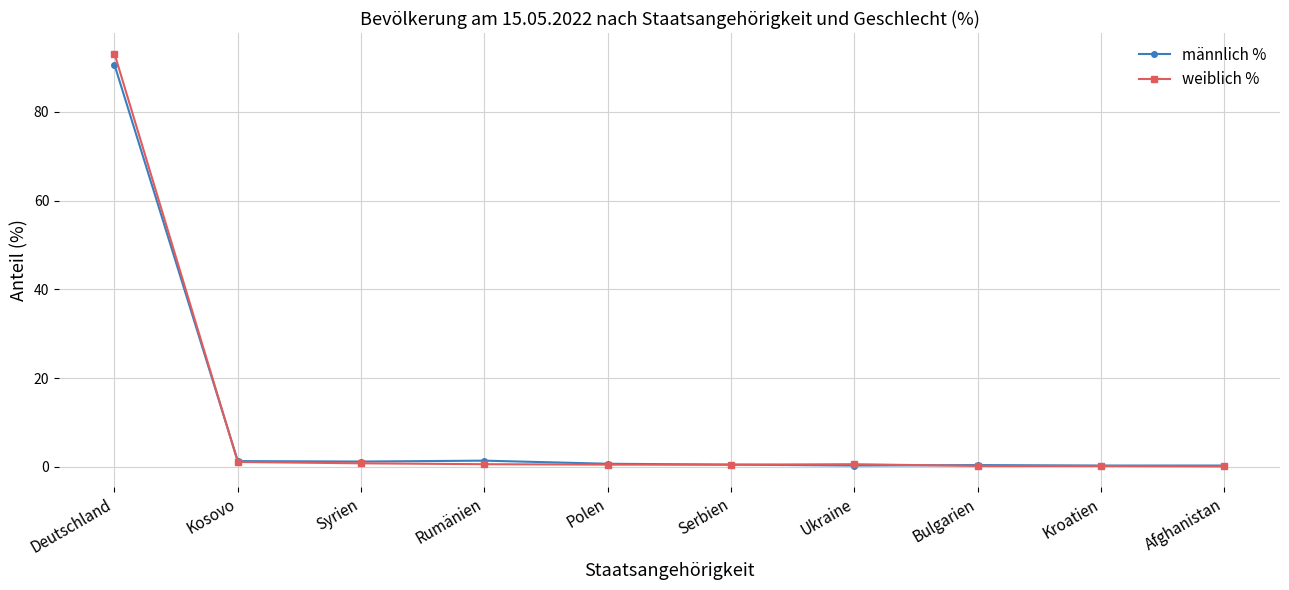

What is the label of the 10th point from the left?

Afghanistan